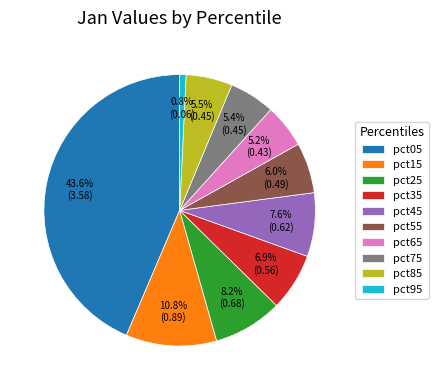

To the nearest percent, what is the difference between the pct95 and pct25 slice percentages?

7%